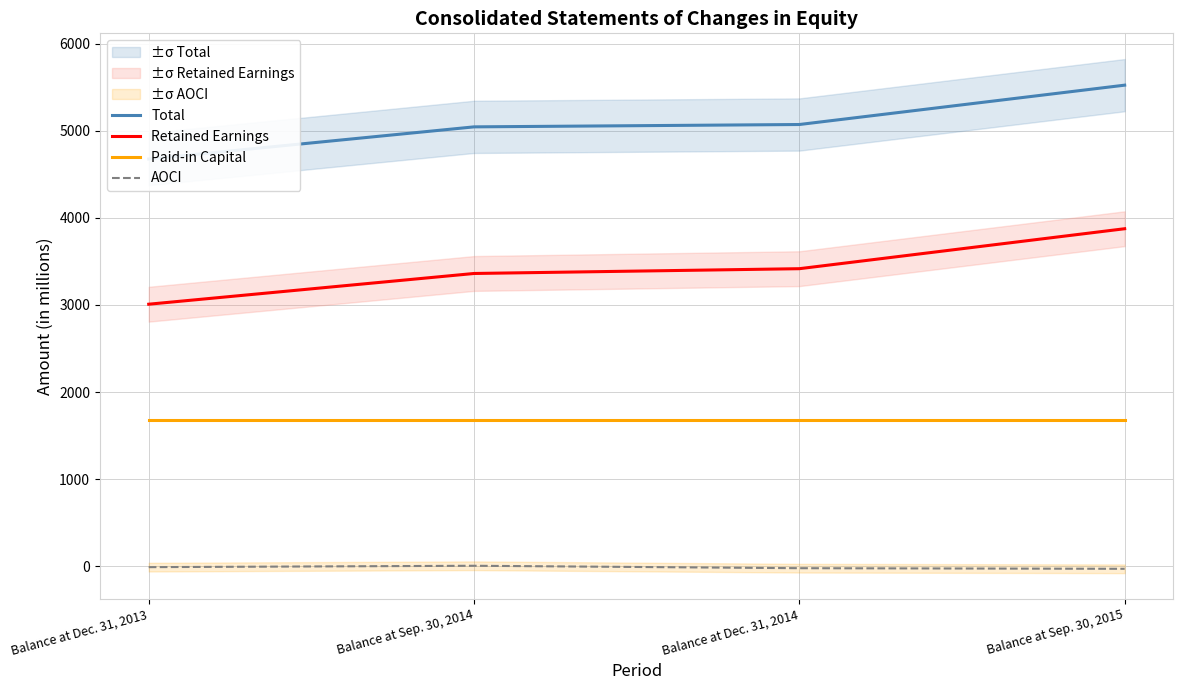

Rank the series by their maximum value, from lowest to highest.

AOCI, Paid-in Capital, Retained Earnings, Total